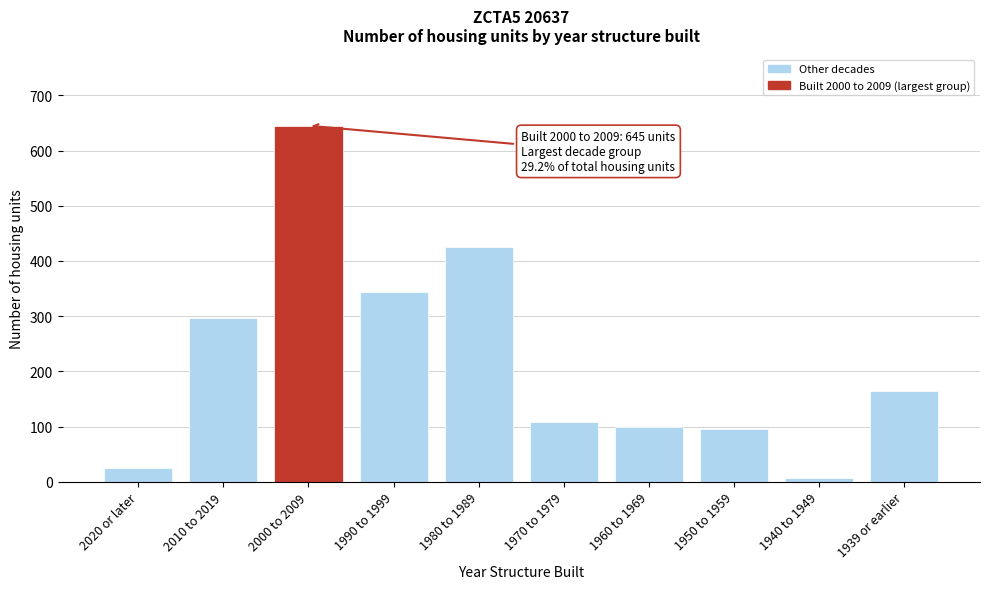

Reading right to left, what are all the values shown in this chart?

1939 or earlier=164	1940 to 1949=7	1950 to 1959=95	1960 to 1969=99	1970 to 1979=108	1980 to 1989=425	1990 to 1999=343	2000 to 2009=645	2010 to 2019=297	2020 or later=25